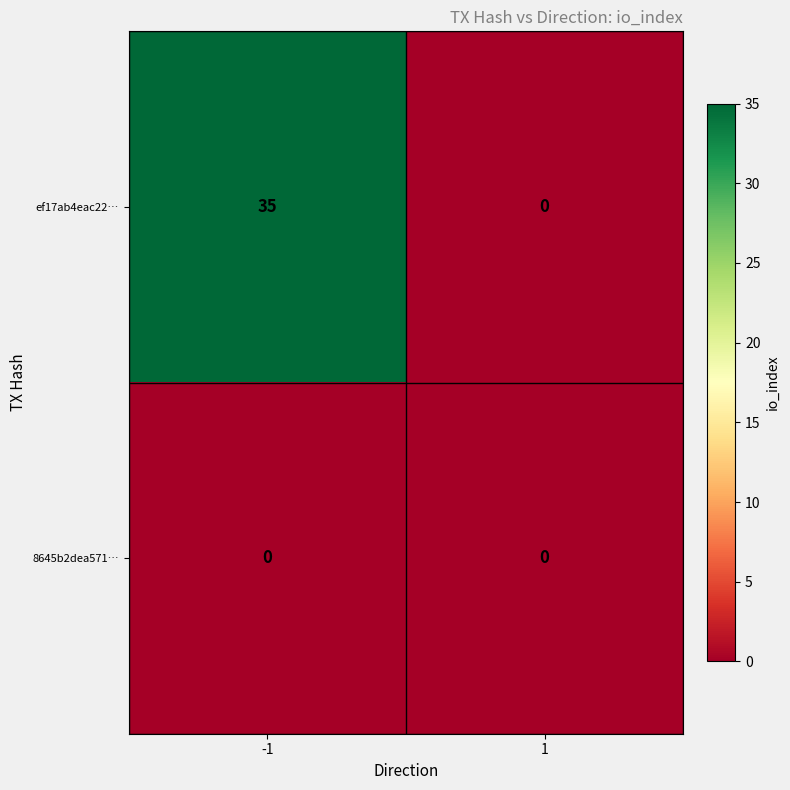

What is the greatest value displayed?

35